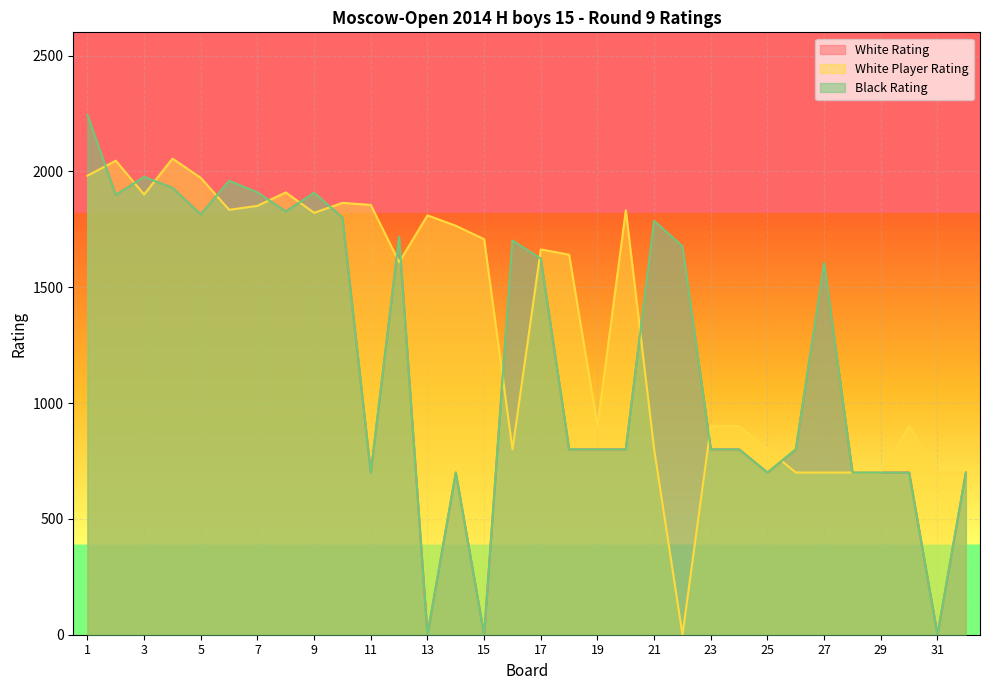

List the series in order of their peak value, lowest first.

White Player Rating, White Rating, Black Rating